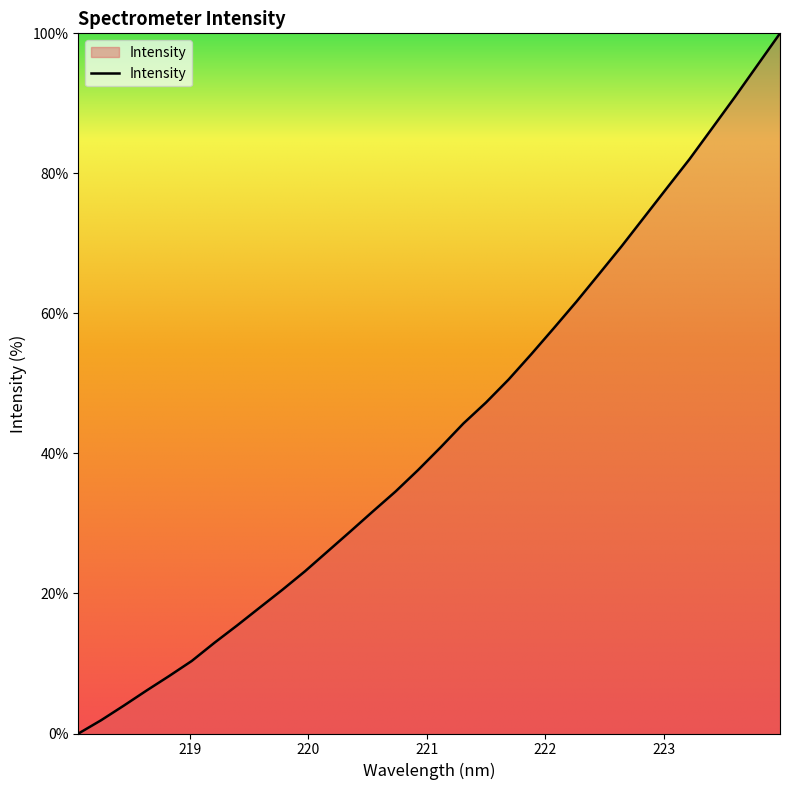

What is the difference between the maximum and minimum values?

100.0